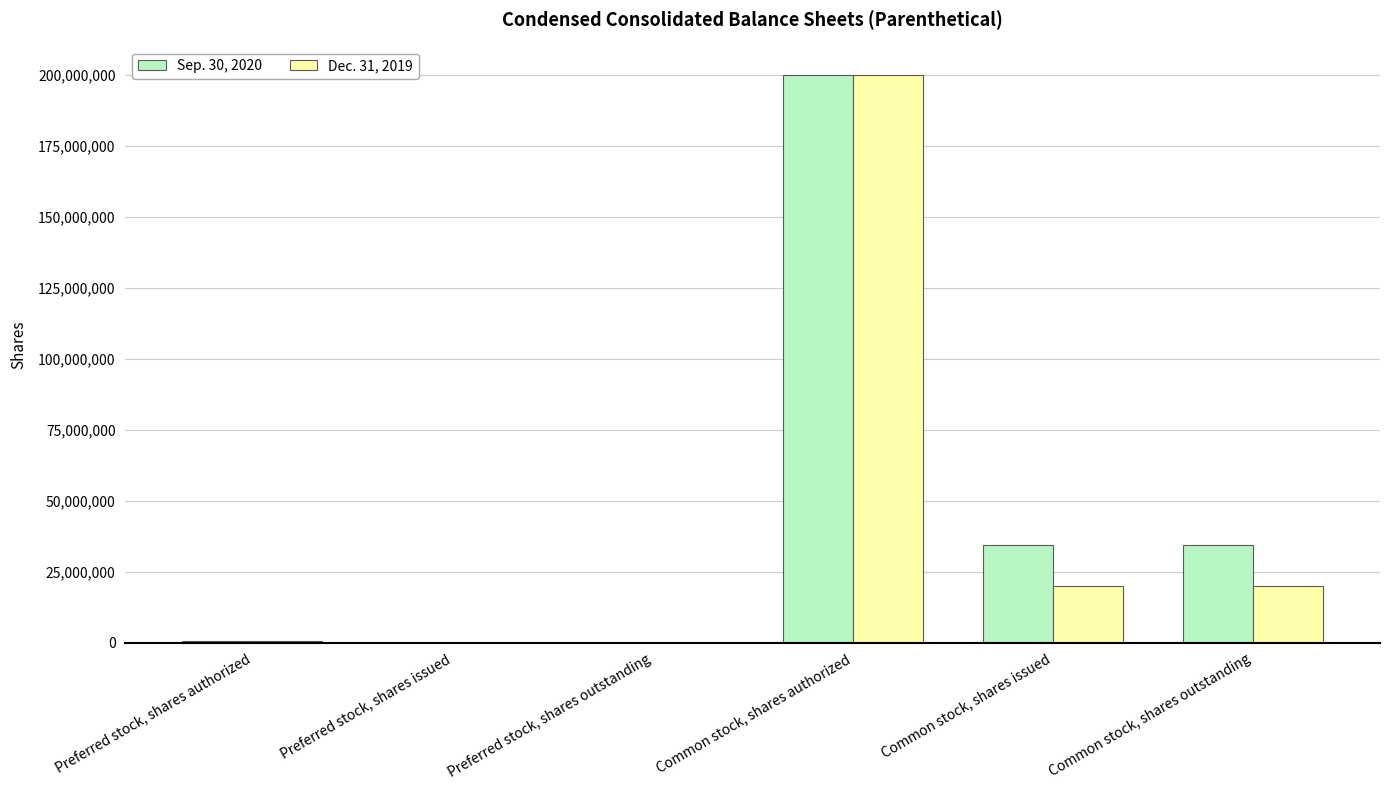

The Dec. 31, 2019 series shows 500000 at Preferred stock, shares authorized. True or false?

True